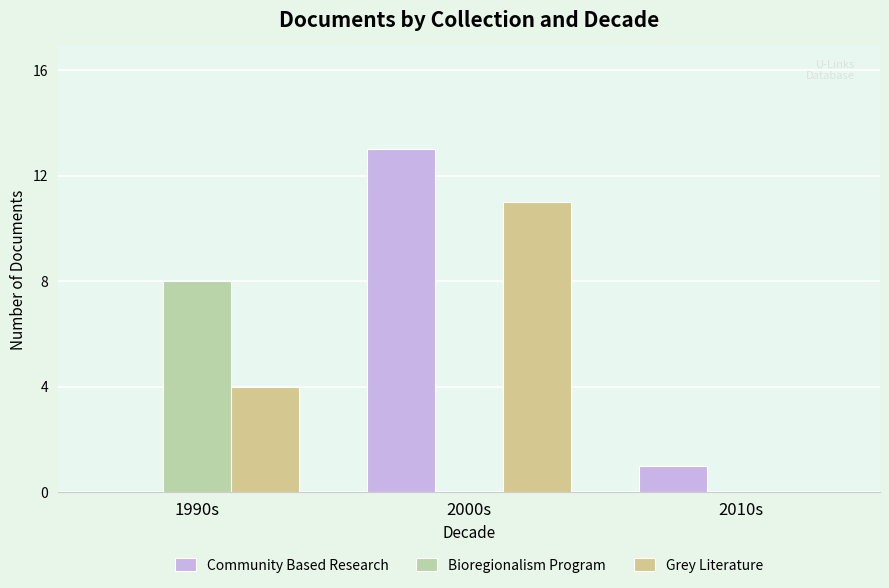

What is the maximum value for Bioregionalism Program?

8